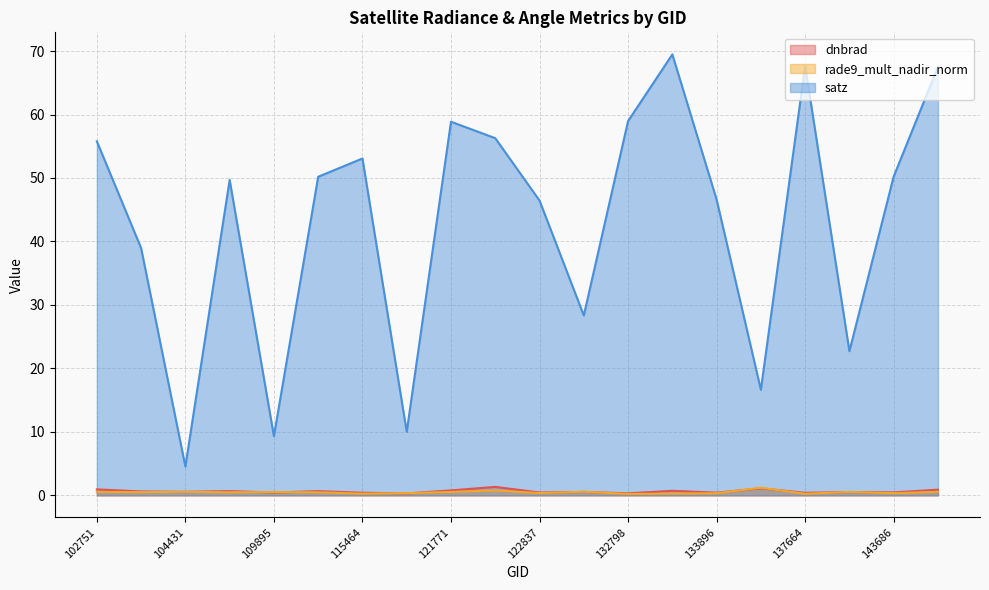

Which series has the largest range (max minus min)?

satz